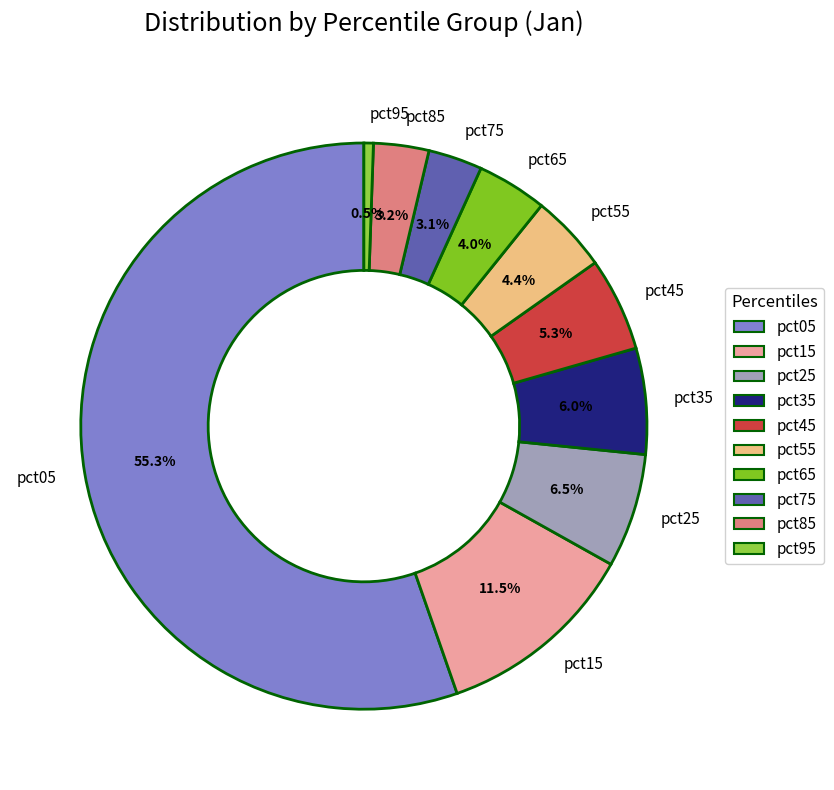

Which has a higher value, pct65 or pct75?

pct65